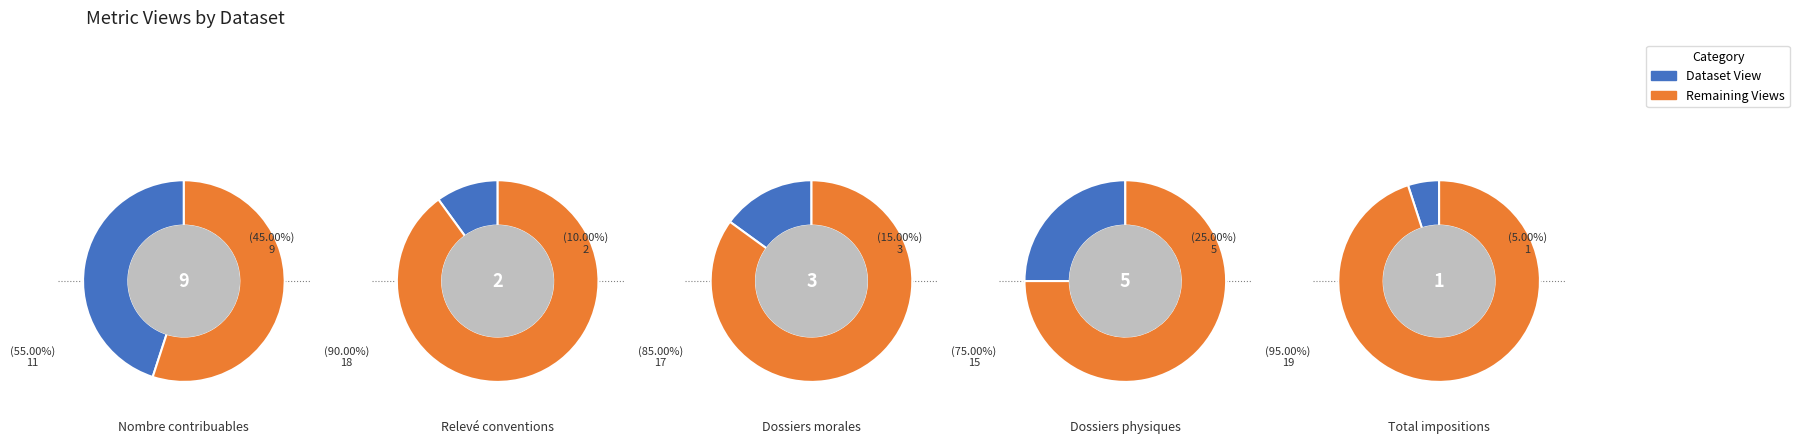

Rank the categories by value from highest to lowest.

Nombre de contribuables, Dossiers personnes physiques, Dossiers personnes morales, Releve des conventions, Total des impositions